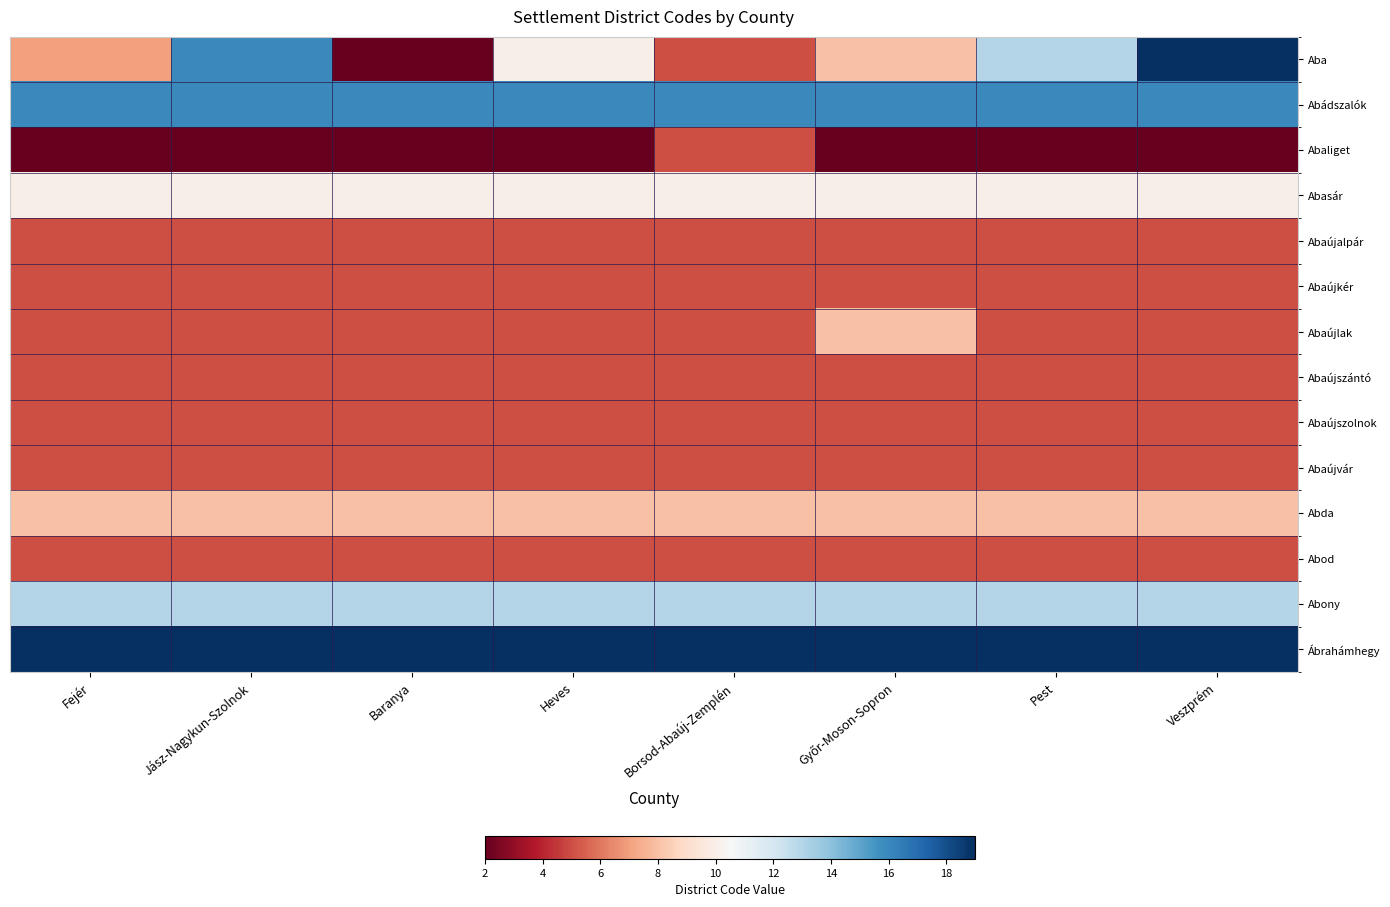

Which series has the largest range (max minus min)?

Aba